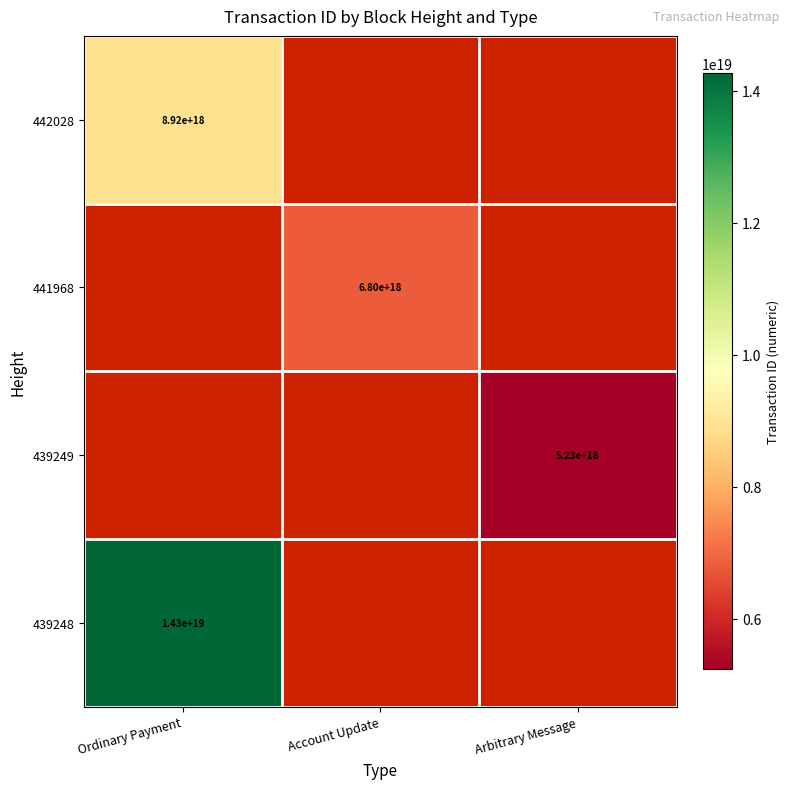

The 441968 series shows 6800000000000000000 at Account Update. True or false?

True